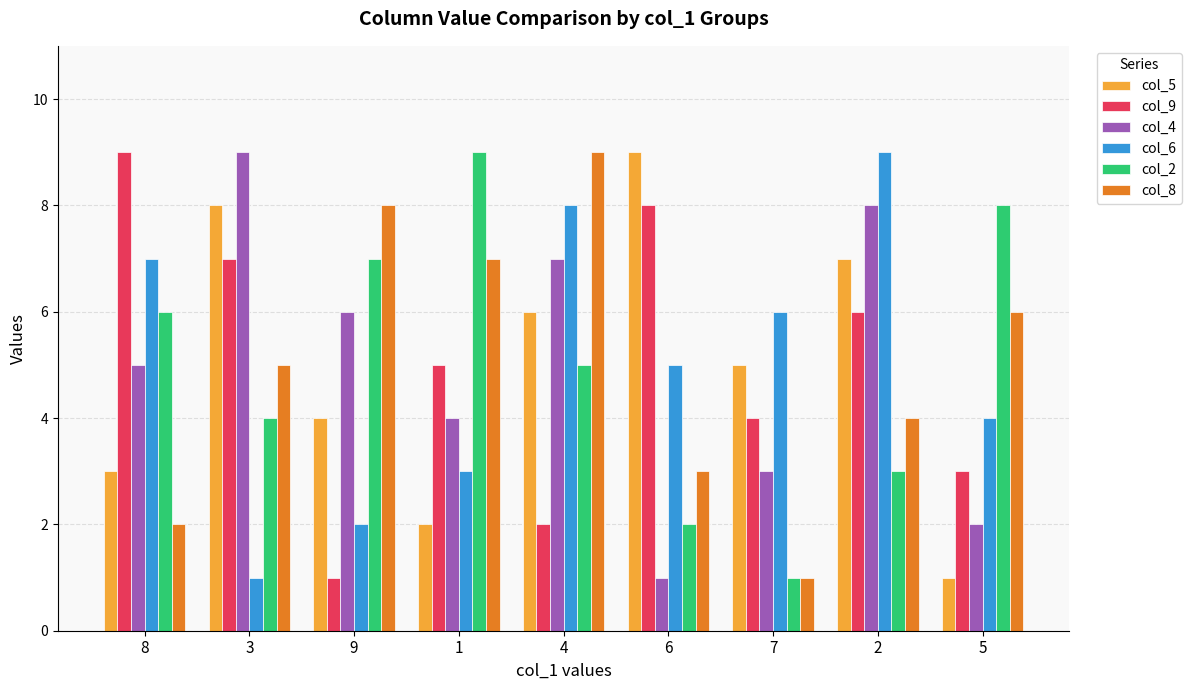

What position from the right is 5?

1